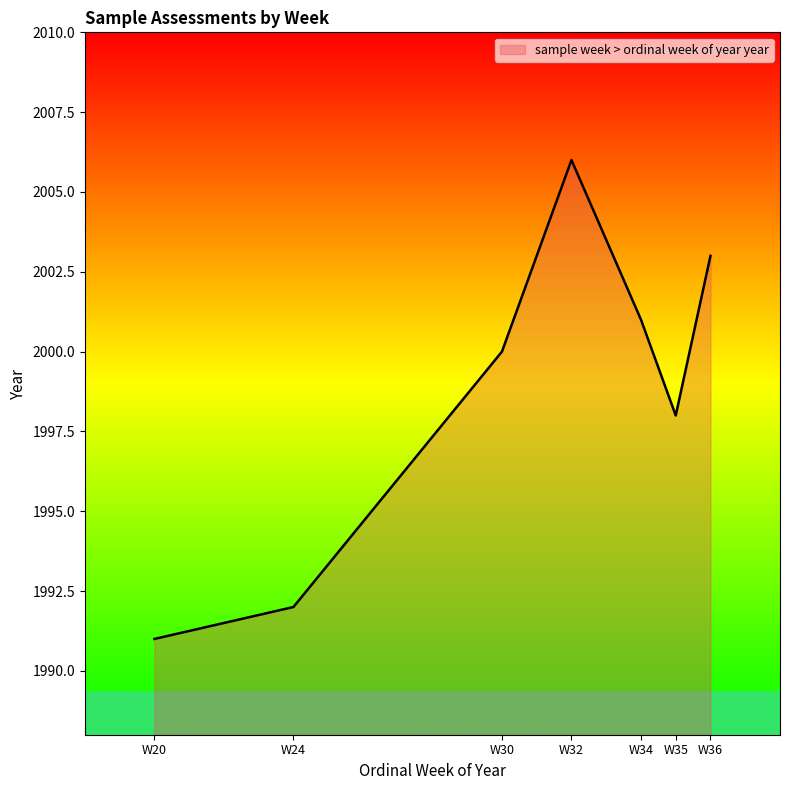

What is the sum of the values at 32 and 24?

3998